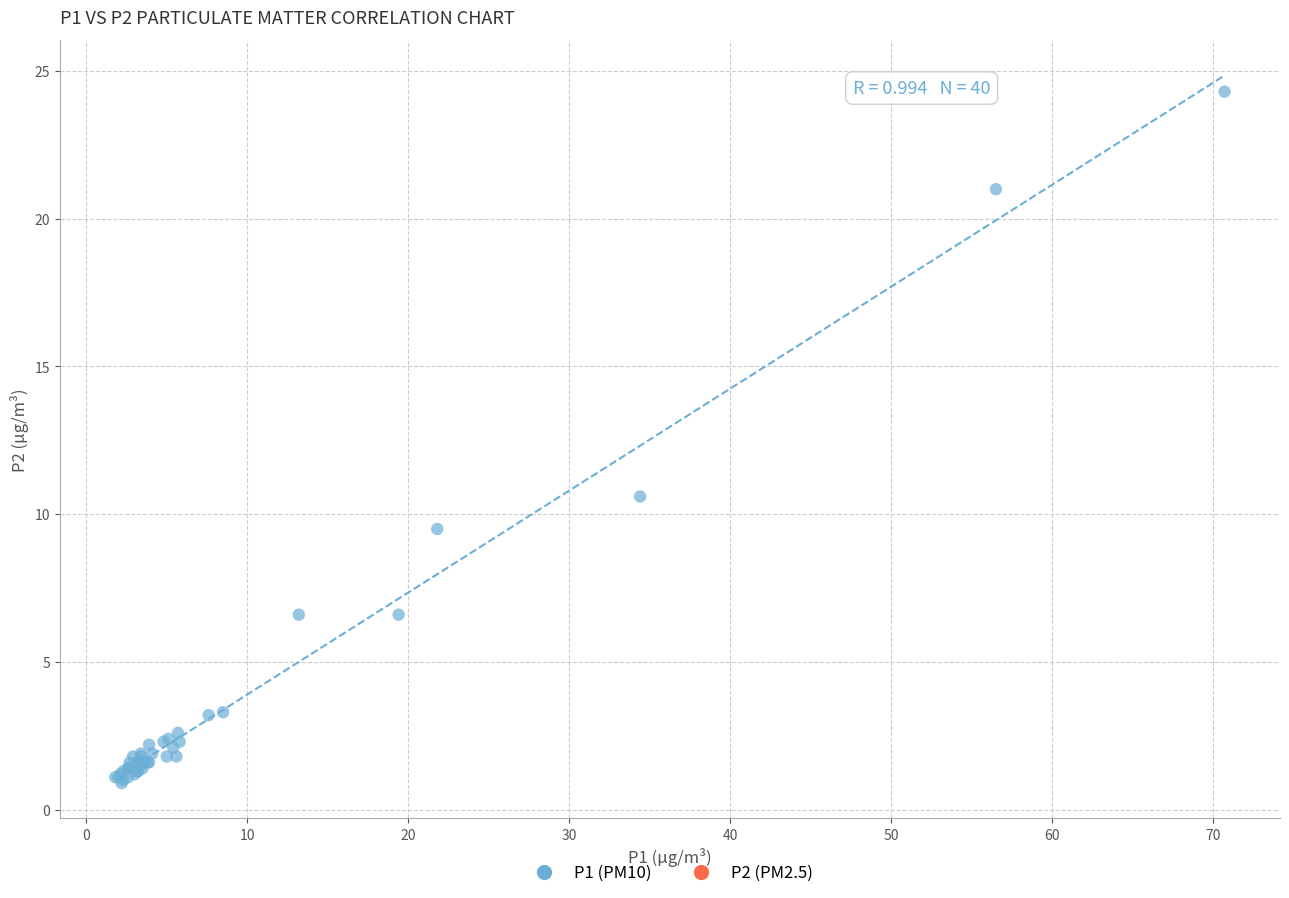

What Y value in the scatter plot is closest to 12?

10.6